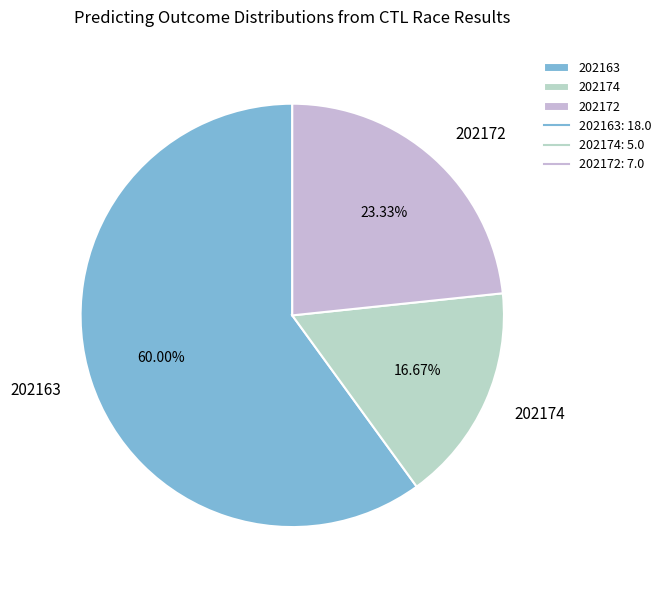

What is the ratio of the value at 202163 to the value at 202174?

3.6